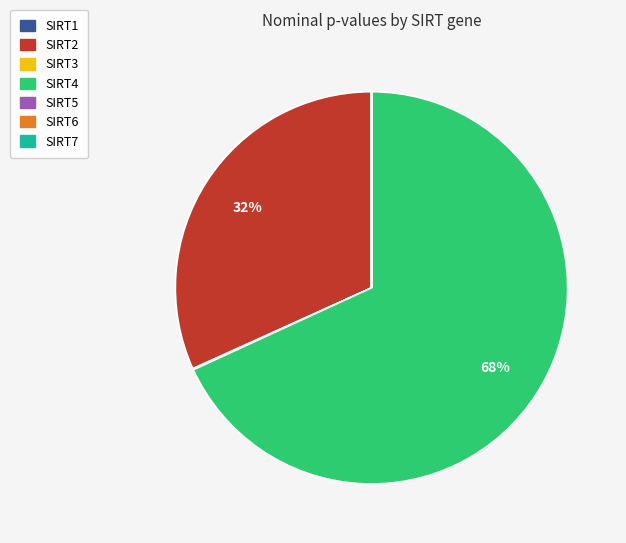

True or false: SIRT4 accounts for 68% of the total.

True